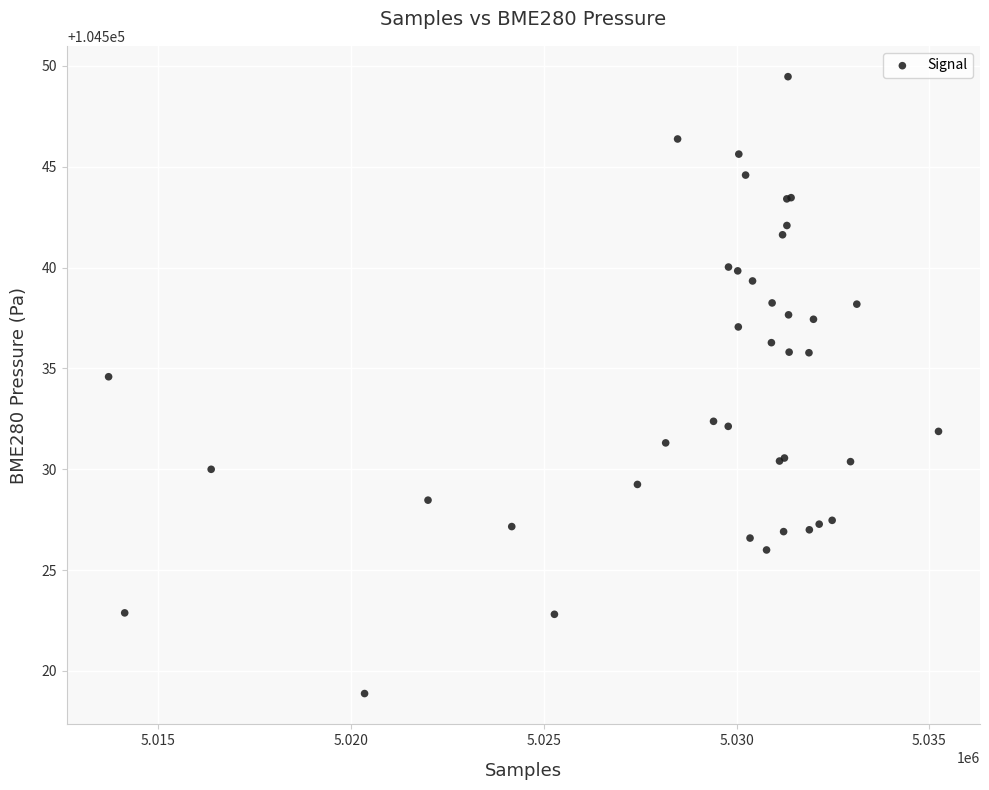

What Y value in the scatter plot is closest to 104534?

104534.6